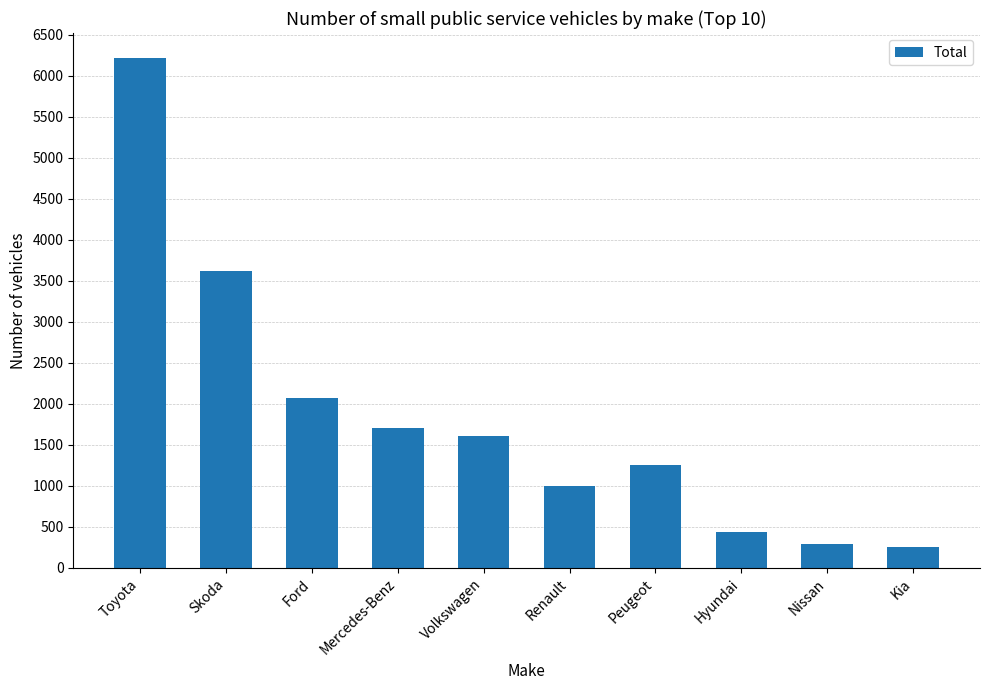

What is the value of the 7th bar from the left?

1253